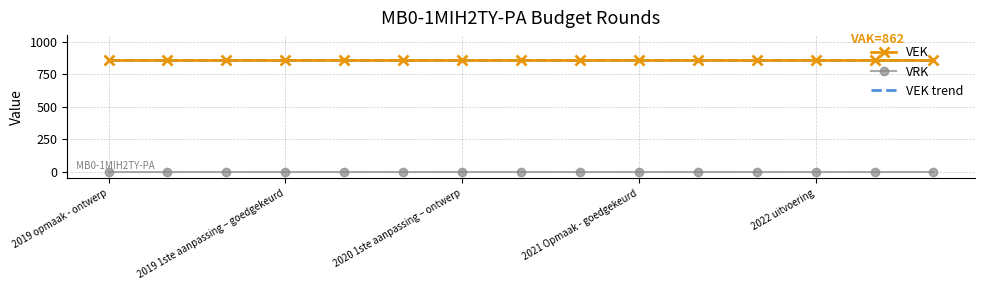

True or false: VEK has a value of 1355 at 2021 Opmaak - goedgekeurd.

False